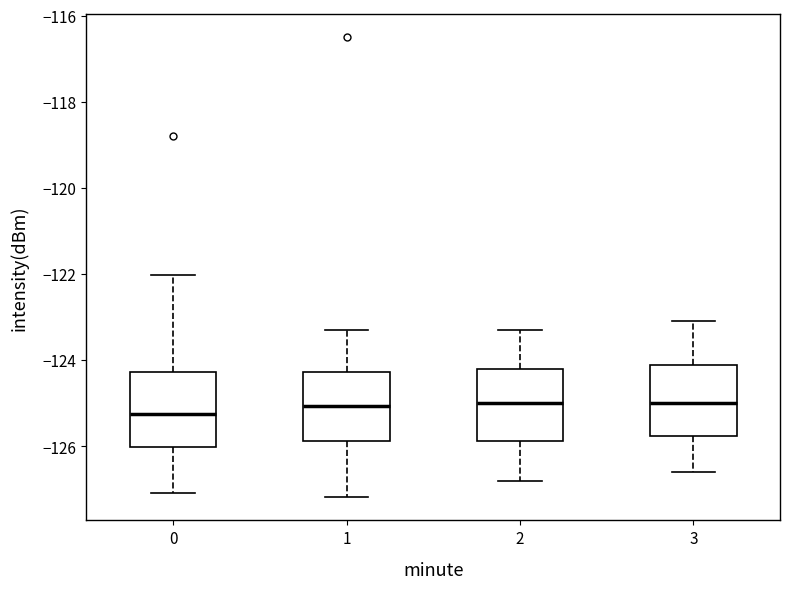

Where does the upper whisker of the box at x = 0 end on the y-axis? The values are not printed on the chart, so give them approximately, as read against the axis.

-122.0